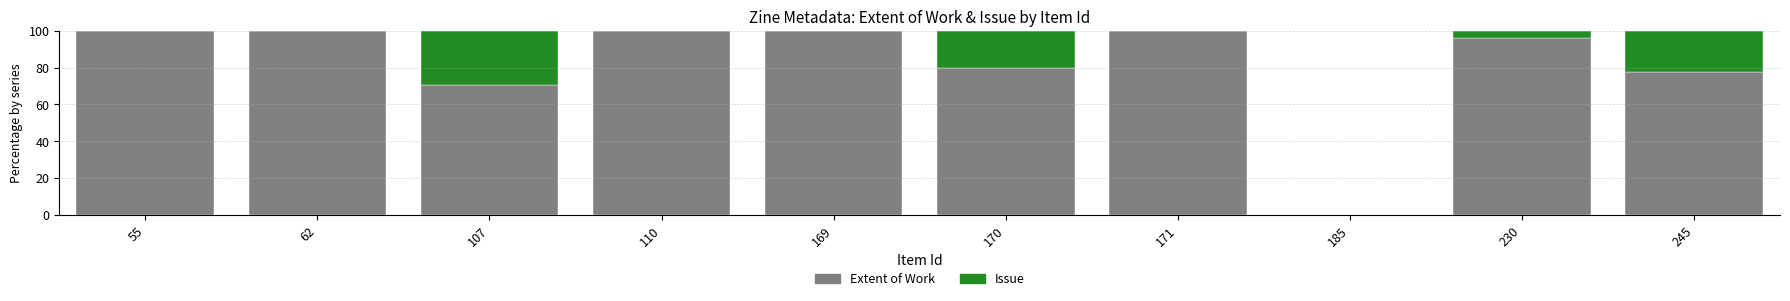

What is the highest value of the Extent of Work series?

100.0